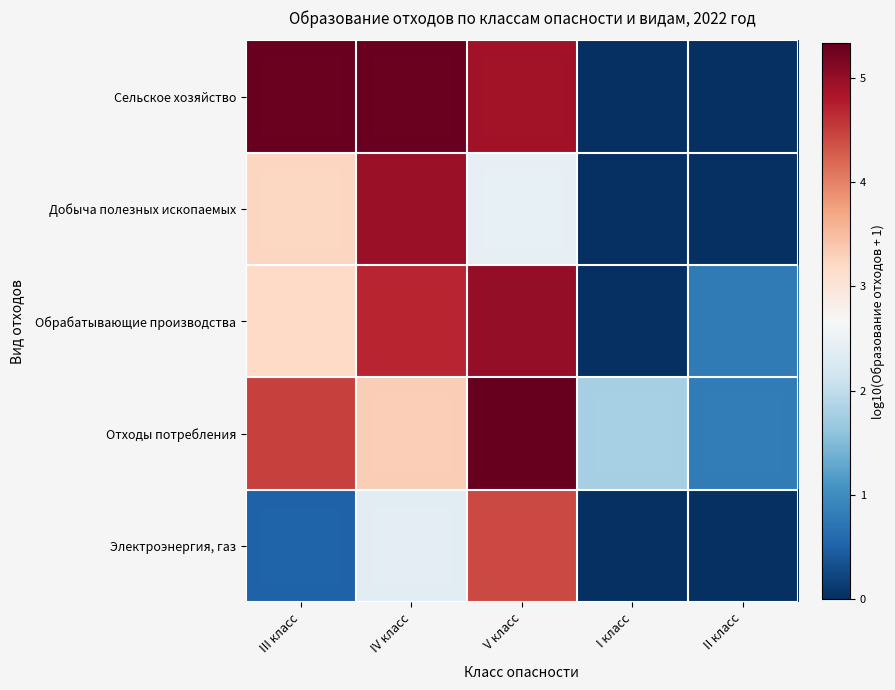

Between IV класс and I класс, which series saw the biggest shift?

Сельское хозяйство